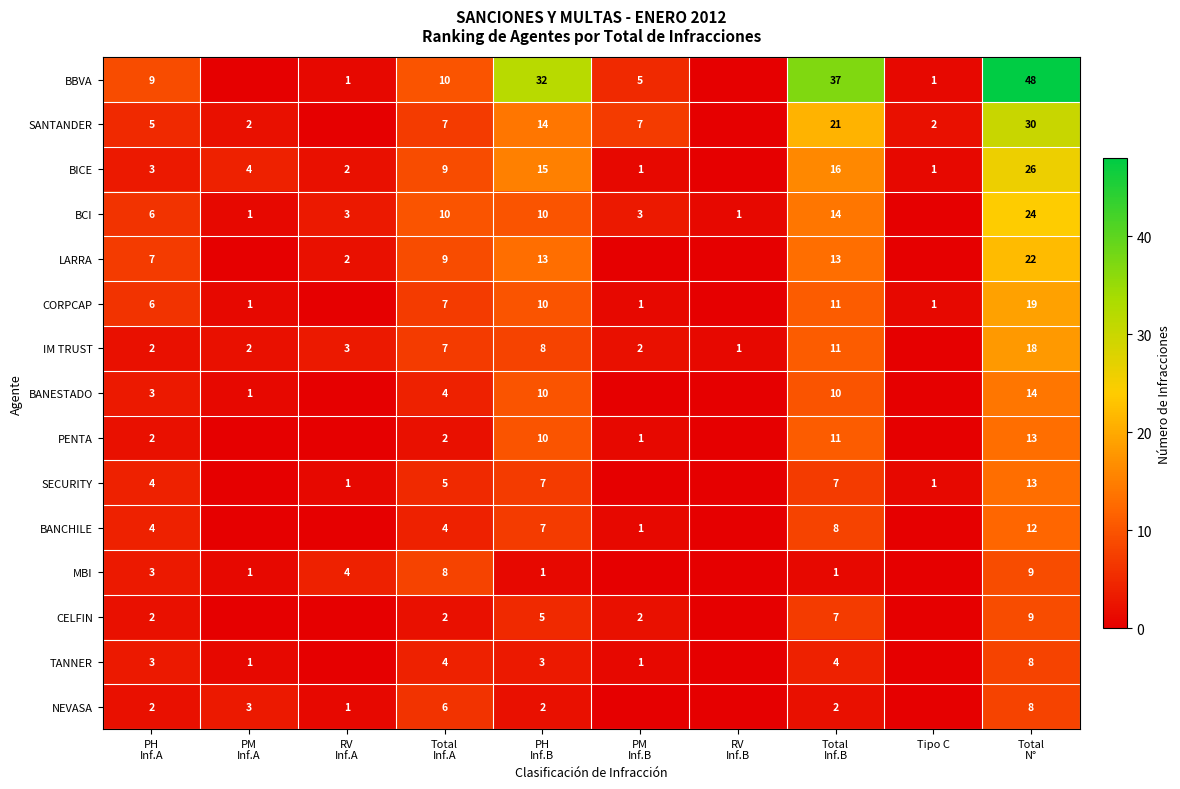

The SANTANDER series shows 2 at Tipo C. True or false?

True